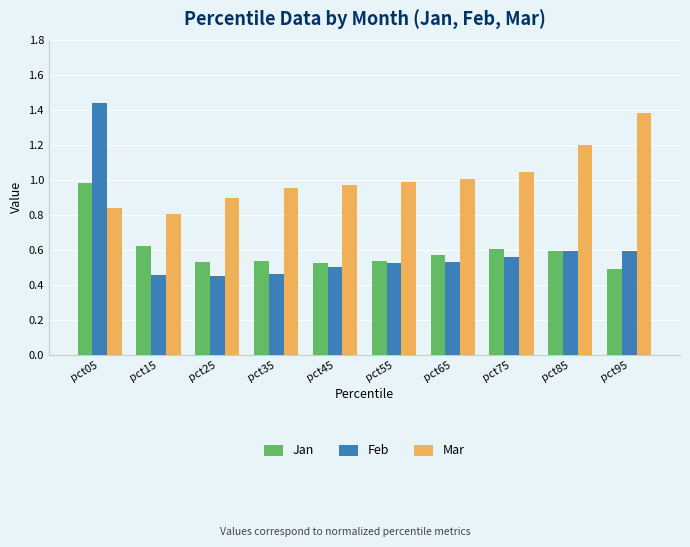

Rank the series by their maximum value, from highest to lowest.

Feb, Mar, Jan